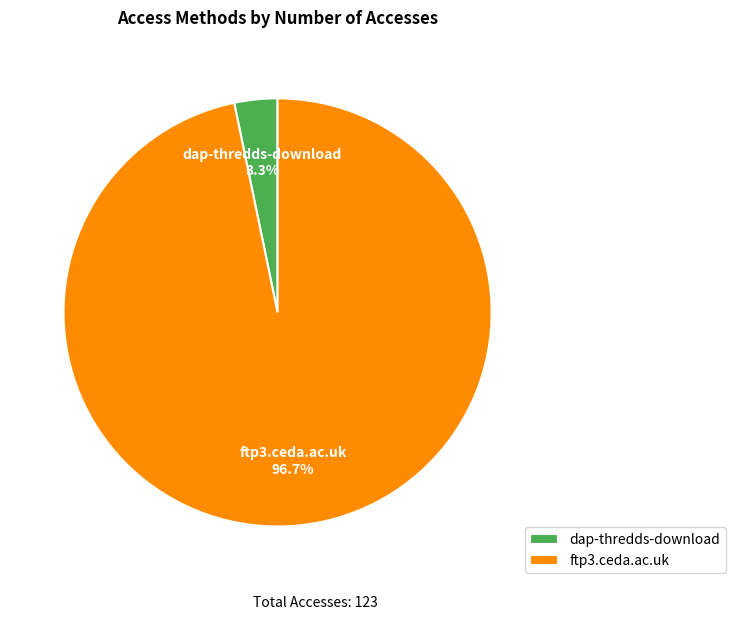

Rank the categories by value from highest to lowest.

ftp3.ceda.ac.uk, dap-thredds-download